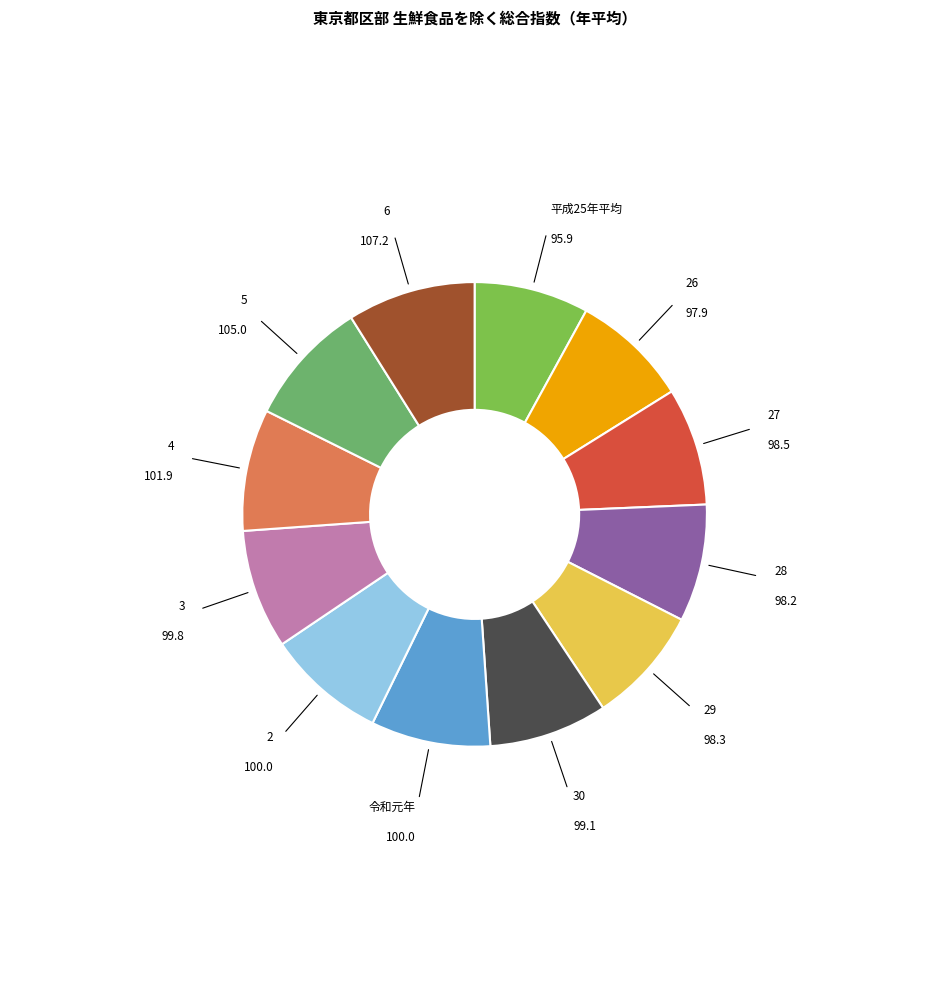

Is there any slice that represents more than half of the pie?

No